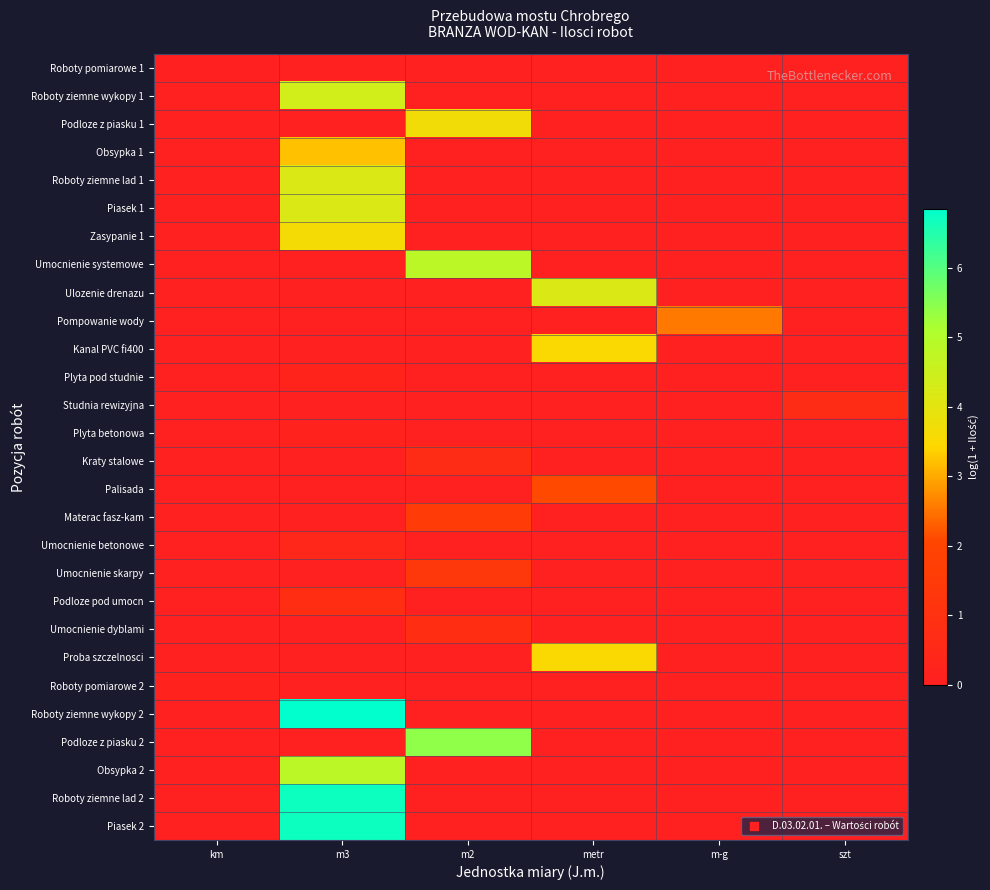

Reading left to right, extract all data points from this chart.

Roboty pomiarowe 1: km=0.0	m3=0.0	m2=0.0	metr=0.0	m-g=0.0	szt=0.0
Roboty ziemne wykopy 1: km=0.0	m3=4.4	m2=0.0	metr=0.0	m-g=0.0	szt=0.0
Podloze z piasku 1: km=0.0	m3=0.0	m2=3.7	metr=0.0	m-g=0.0	szt=0.0
Obsypka 1: km=0.0	m3=3.2	m2=0.0	metr=0.0	m-g=0.0	szt=0.0
Roboty ziemne lad 1: km=0.0	m3=4.2	m2=0.0	metr=0.0	m-g=0.0	szt=0.0
Piasek 1: km=0.0	m3=4.2	m2=0.0	metr=0.0	m-g=0.0	szt=0.0
Zasypanie 1: km=0.0	m3=3.6	m2=0.0	metr=0.0	m-g=0.0	szt=0.0
Umocnienie systemowe: km=0.0	m3=0.0	m2=4.8	metr=0.0	m-g=0.0	szt=0.0
Ulozenie drenazu: km=0.0	m3=0.0	m2=0.0	metr=4.2	m-g=0.0	szt=0.0
Pompowanie wody: km=0.0	m3=0.0	m2=0.0	metr=0.0	m-g=2.6	szt=0.0
Kanal PVC fi400: km=0.0	m3=0.0	m2=0.0	metr=3.5	m-g=0.0	szt=0.0
Plyta pod studnie: km=0.0	m3=0.2	m2=0.0	metr=0.0	m-g=0.0	szt=0.0
Studnia rewizyjna: km=0.0	m3=0.0	m2=0.0	metr=0.0	m-g=0.0	szt=0.7
Plyta betonowa: km=0.0	m3=0.1	m2=0.0	metr=0.0	m-g=0.0	szt=0.0
Kraty stalowe: km=0.0	m3=0.0	m2=0.7	metr=0.0	m-g=0.0	szt=0.0
Palisada: km=0.0	m3=0.0	m2=0.0	metr=2.1	m-g=0.0	szt=0.0
Materac fasz-kam: km=0.0	m3=0.0	m2=1.5	metr=0.0	m-g=0.0	szt=0.0
Umocnienie betonowe: km=0.0	m3=0.4	m2=0.0	metr=0.0	m-g=0.0	szt=0.0
Umocnienie skarpy: km=0.0	m3=0.0	m2=1.3	metr=0.0	m-g=0.0	szt=0.0
Podloze pod umocn: km=0.0	m3=0.8	m2=0.0	metr=0.0	m-g=0.0	szt=0.0
Umocnienie dyblami: km=0.0	m3=0.0	m2=0.8	metr=0.0	m-g=0.0	szt=0.0
Proba szczelnosci: km=0.0	m3=0.0	m2=0.0	metr=3.5	m-g=0.0	szt=0.0
Roboty pomiarowe 2: km=0.2	m3=0.0	m2=0.0	metr=0.0	m-g=0.0	szt=0.0
Roboty ziemne wykopy 2: km=0.0	m3=6.8	m2=0.0	metr=0.0	m-g=0.0	szt=0.0
Podloze z piasku 2: km=0.0	m3=0.0	m2=5.4	metr=0.0	m-g=0.0	szt=0.0
Obsypka 2: km=0.0	m3=4.8	m2=0.0	metr=0.0	m-g=0.0	szt=0.0
Roboty ziemne lad 2: km=0.0	m3=6.7	m2=0.0	metr=0.0	m-g=0.0	szt=0.0
Piasek 2: km=0.0	m3=6.7	m2=0.0	metr=0.0	m-g=0.0	szt=0.0